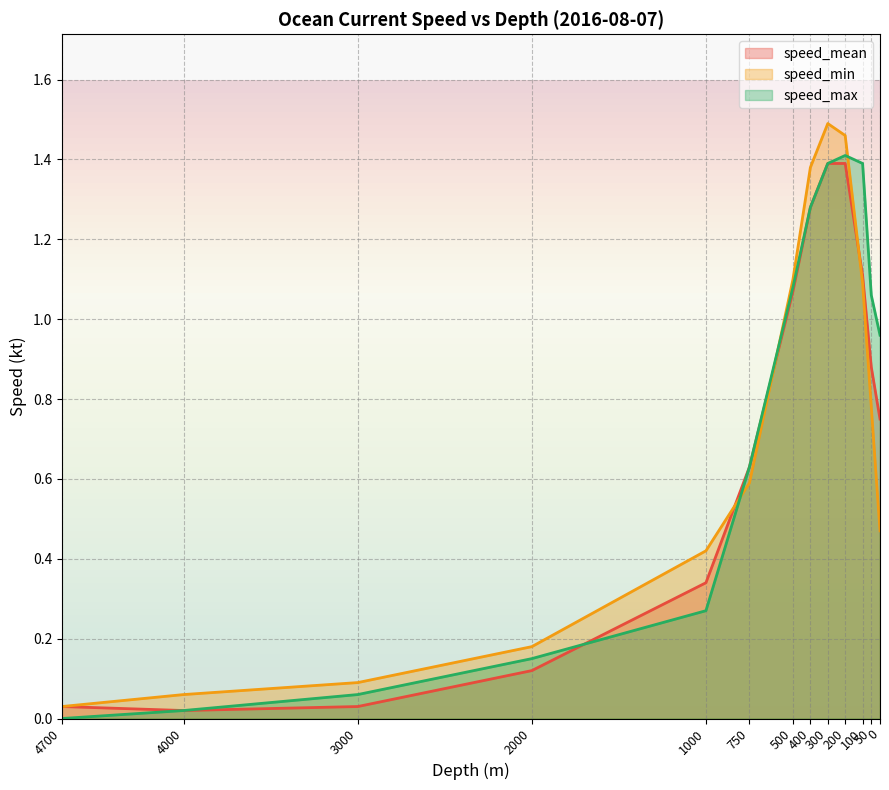

Which category has the highest value across all series?

300